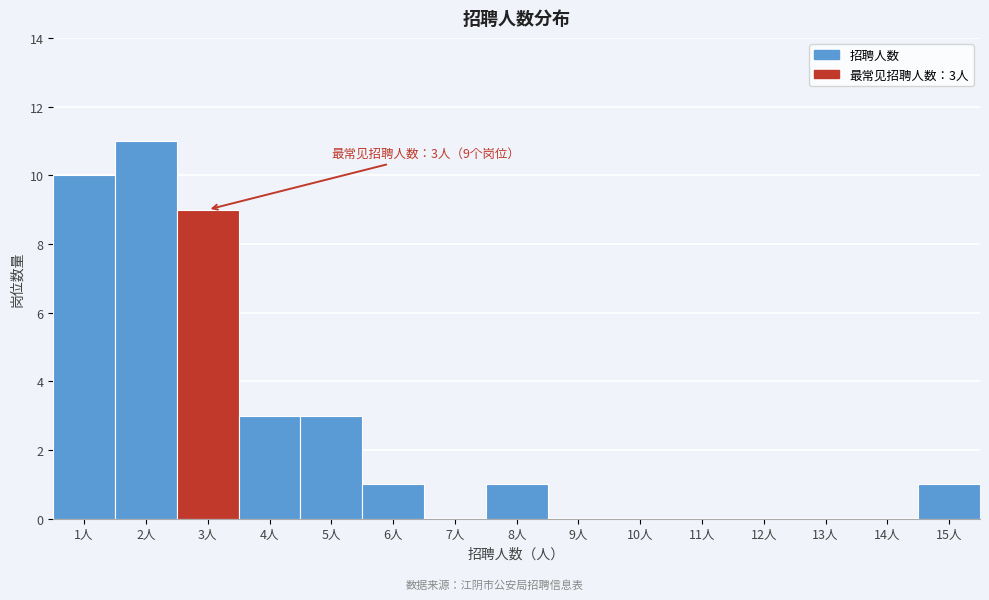

Reading left to right, transcribe all the data shown in this chart.

1人=10	2人=11	3人=9	4人=3	5人=3	6人=1	7人=0	8人=1	9人=0	10人=0	11人=0	12人=0	13人=0	14人=0	15人=1